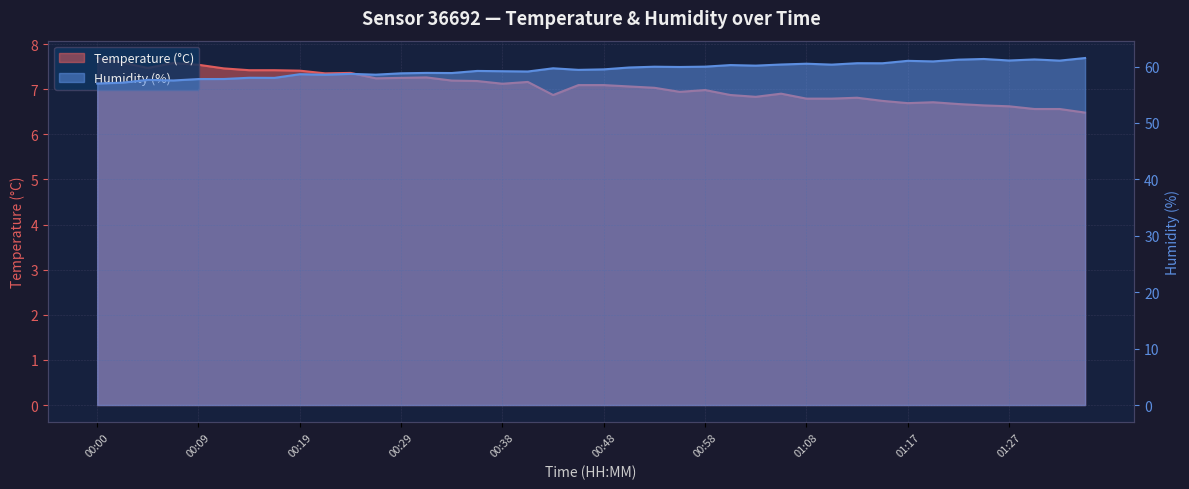

Reading right to left, list all the values displayed in this chart.

Temperature (°C): 01:34=6.5	01:32=6.6	01:29=6.6	01:27=6.6	01:25=6.6	01:22=6.7	01:20=6.7	01:17=6.7	01:15=6.7	01:12=6.8	01:10=6.8	01:08=6.8	01:05=6.9	01:03=6.8	01:00=6.9	00:58=7.0	00:55=6.9	00:53=7.0	00:51=7.1	00:48=7.1	00:46=7.1	00:43=6.9	00:41=7.2	00:38=7.1	00:36=7.2	00:34=7.2	00:31=7.3	00:29=7.2	00:26=7.2	00:24=7.4	00:21=7.3	00:19=7.4	00:17=7.4	00:14=7.4	00:12=7.5	00:09=7.5	00:07=7.6	00:04=7.5	00:02=7.6	00:00=7.7
Humidity (%): 01:34=61.5	01:32=61.0	01:29=61.3	01:27=61.1	01:25=61.3	01:22=61.2	01:20=60.9	01:17=61.0	01:15=60.6	01:12=60.6	01:10=60.3	01:08=60.5	01:05=60.4	01:03=60.2	01:00=60.3	00:58=60.0	00:55=59.9	00:53=60.0	00:51=59.8	00:48=59.5	00:46=59.4	00:43=59.7	00:41=59.1	00:38=59.2	00:36=59.2	00:34=58.9	00:31=58.9	00:29=58.8	00:26=58.6	00:24=58.7	00:21=58.5	00:19=58.6	00:17=58.0	00:14=58.0	00:12=57.8	00:09=57.8	00:07=57.5	00:04=57.6	00:02=57.1	00:00=57.0